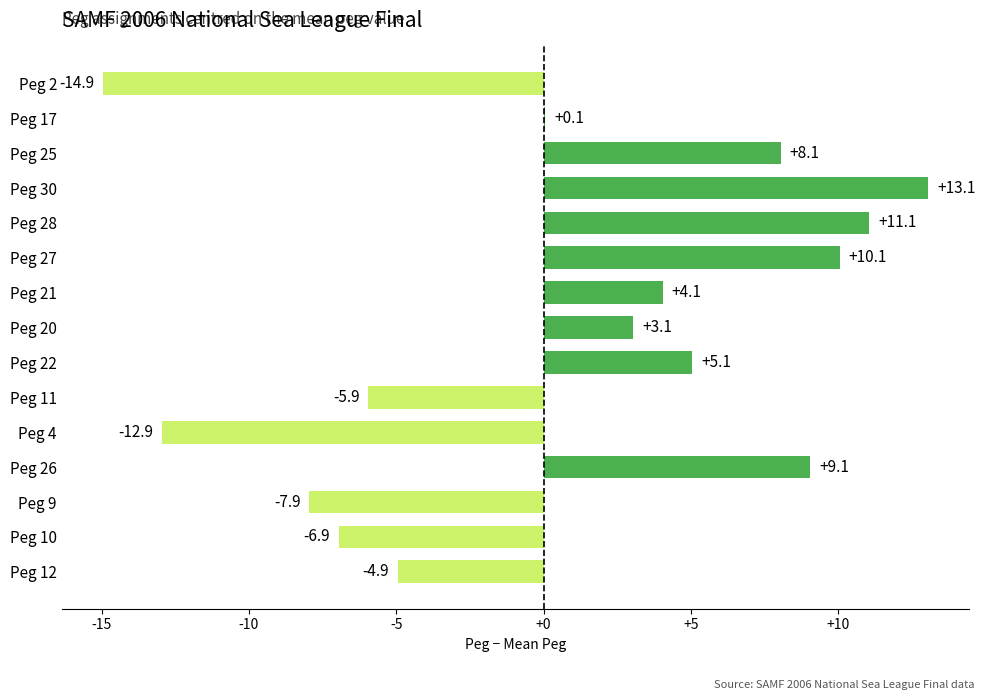

At which label is the value closest to 0?

Peg 17